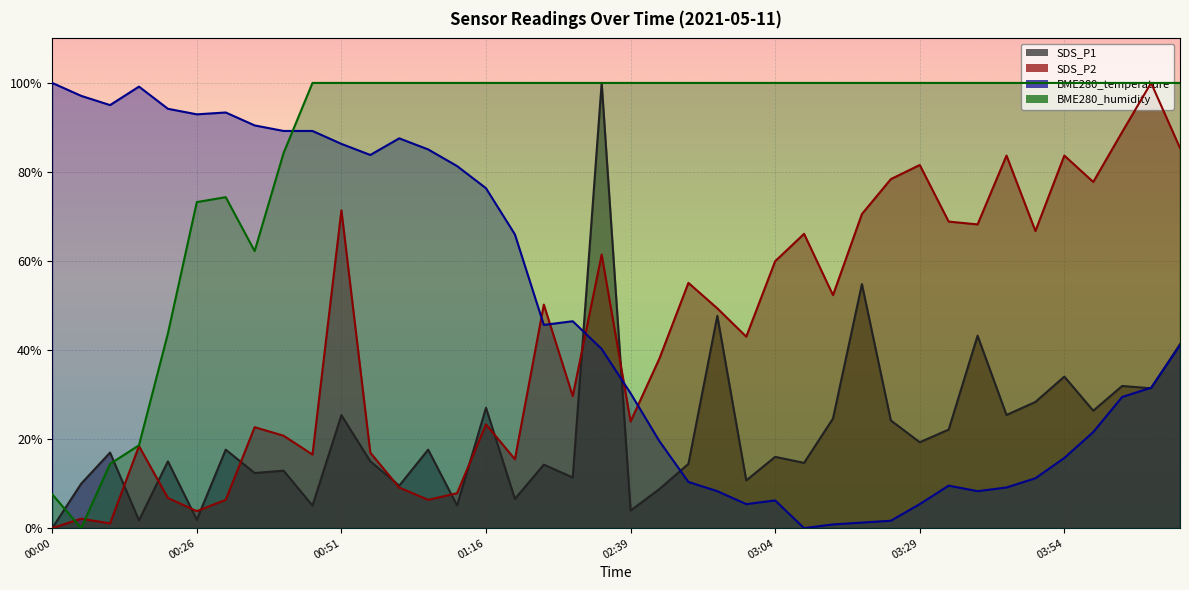

Reading right to left, what are all the values shown in this chart?

SDS_P1: 41.3	31.4	31.9	26.4	34.0	28.3	25.4	43.2	22.1	19.3	24.2	54.8	24.6	14.7	16.0	10.7	47.7	14.4	8.8	3.9	100.0	11.4	14.3	6.6	27.0	5.1	17.6	9.5	15.0	25.4	5.1	12.9	12.4	17.6	1.9	15.0	1.7	17.0	10.0	0.0
SDS_P2: 85.4	100.0	89.0	77.8	83.7	66.7	83.7	68.2	68.9	81.6	78.4	70.6	52.3	66.1	60.0	43.0	49.4	55.1	38.1	23.9	61.4	29.7	50.2	15.5	23.3	7.8	6.4	9.1	16.9	71.4	16.5	20.8	22.7	6.4	3.8	6.8	18.4	1.1	2.1	0.0
BME280_temperature: 41.1	31.5	29.5	21.6	15.8	11.2	9.1	8.3	9.5	5.4	1.7	1.2	0.8	0.0	6.2	5.4	8.3	10.4	19.5	30.3	40.2	46.5	45.6	66.0	76.3	81.3	85.1	87.6	83.8	86.3	89.2	89.2	90.5	93.4	92.9	94.2	99.2	95.0	97.1	100.0
BME280_humidity: 100.0	100.0	100.0	100.0	100.0	100.0	100.0	100.0	100.0	100.0	100.0	100.0	100.0	100.0	100.0	100.0	100.0	100.0	100.0	100.0	100.0	100.0	100.0	100.0	100.0	100.0	100.0	100.0	100.0	100.0	100.0	84.3	62.2	74.3	73.2	43.7	18.6	14.4	0.0	7.6